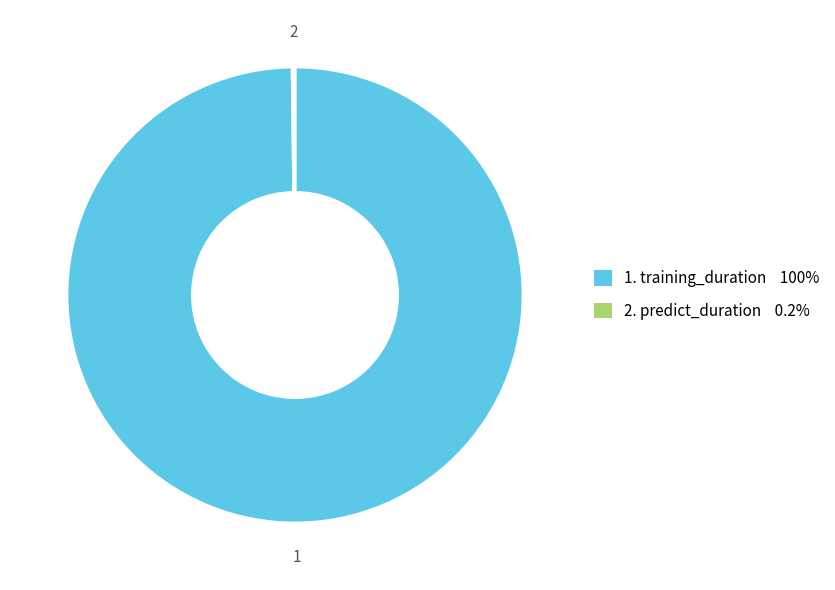

Does any single category account for the majority?

Yes